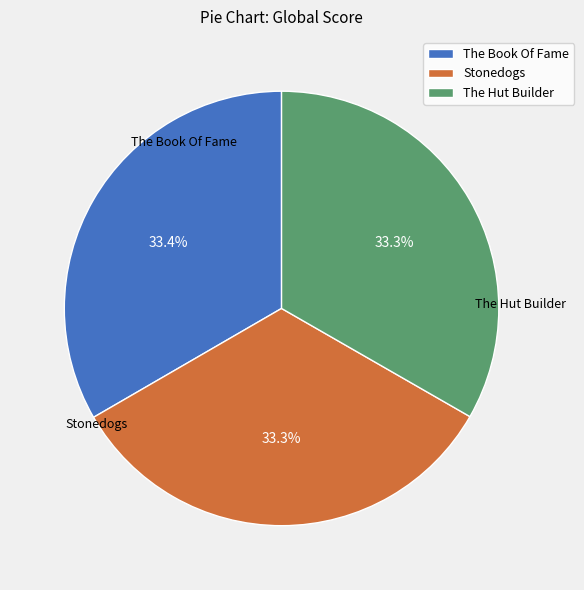

To the nearest percent, what percentage of the pie is The Hut Builder?

33%